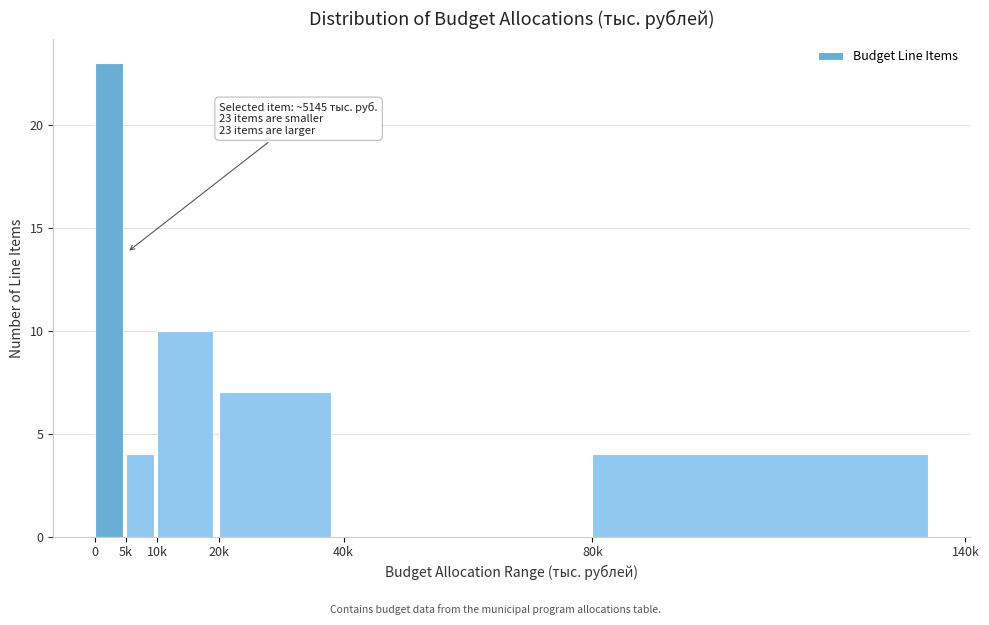

Reading left to right, transcribe all the data shown in this chart.

0=23	5k=4	10k=10	20k=7	40k=0	80k=4